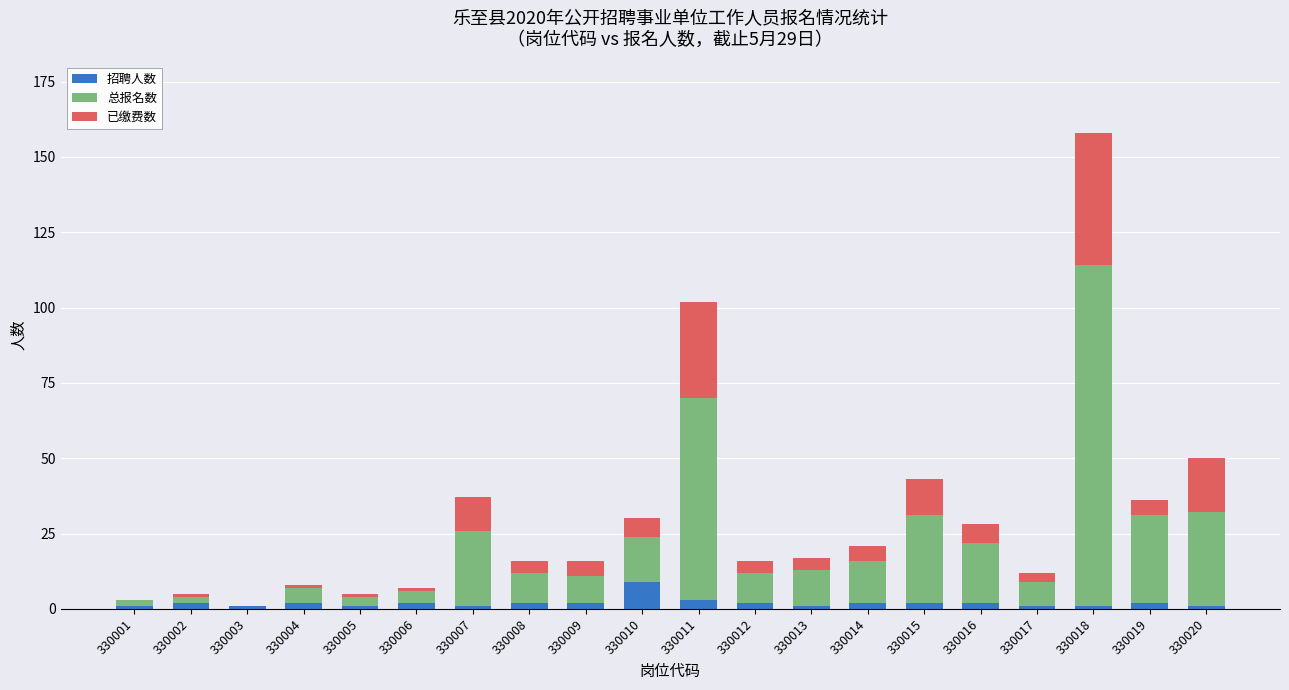

What is the highest value of the 招聘人数 series?

9